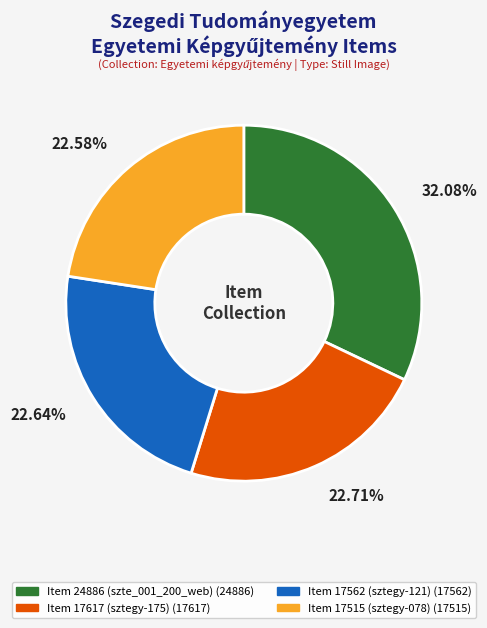

How many segments does this pie chart have?

4